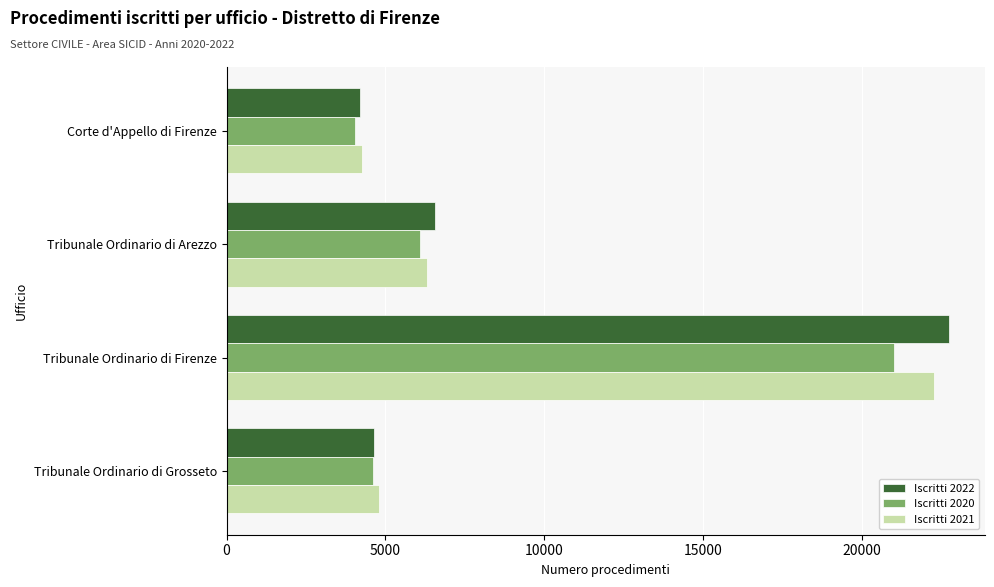

The Iscritti 2020 series shows 4616 at Tribunale Ordinario di Grosseto. True or false?

True